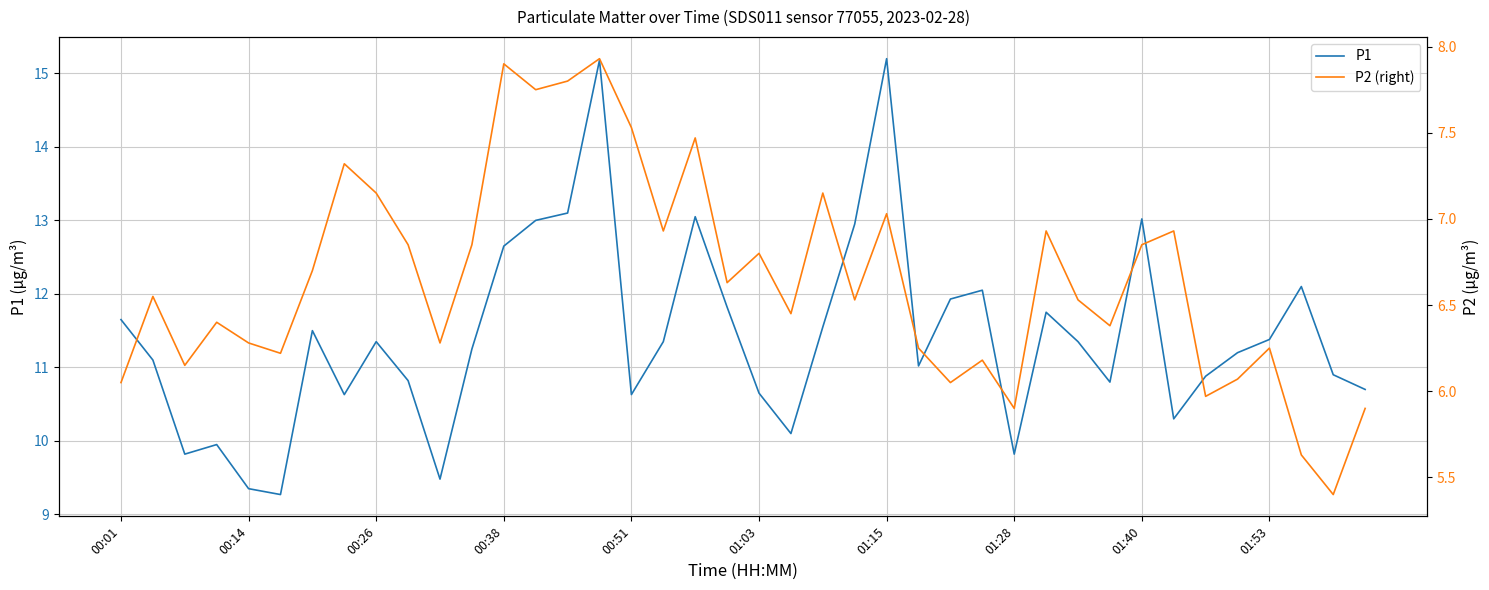

What is the difference between the P1 values at 17 and 35?

0.2